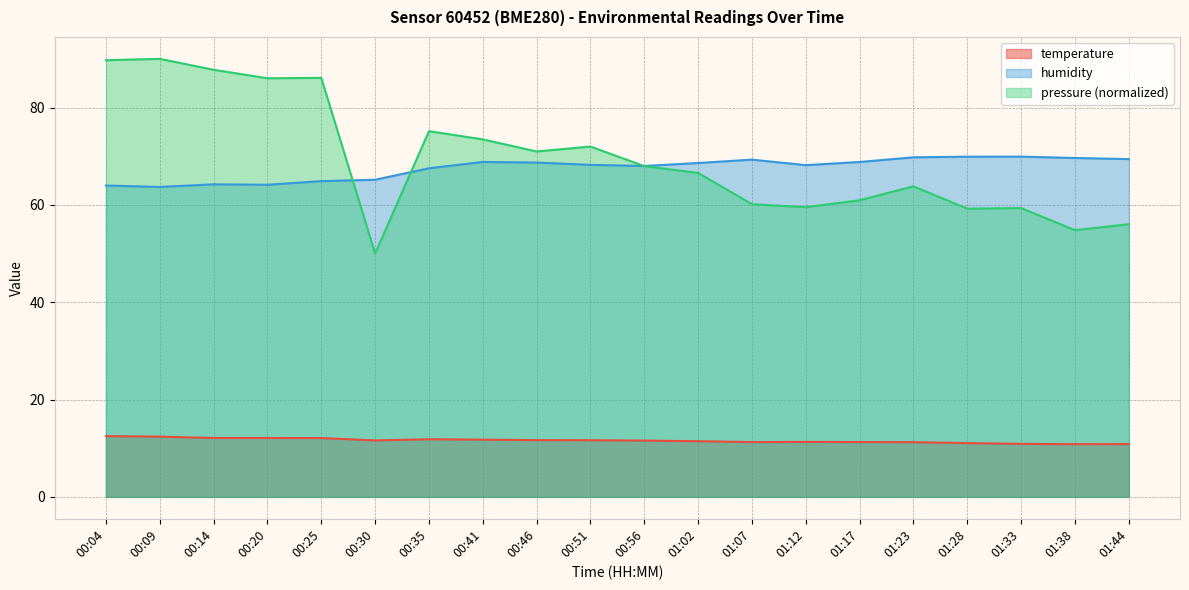

What is the value of the pressure_scaled point at the 5th from the left?

86.1